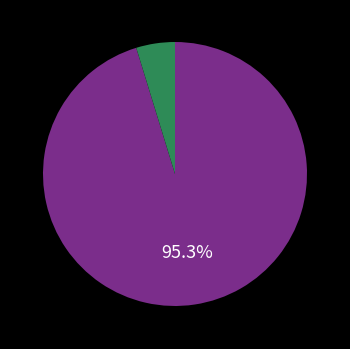

Does any single category account for the majority?

Yes